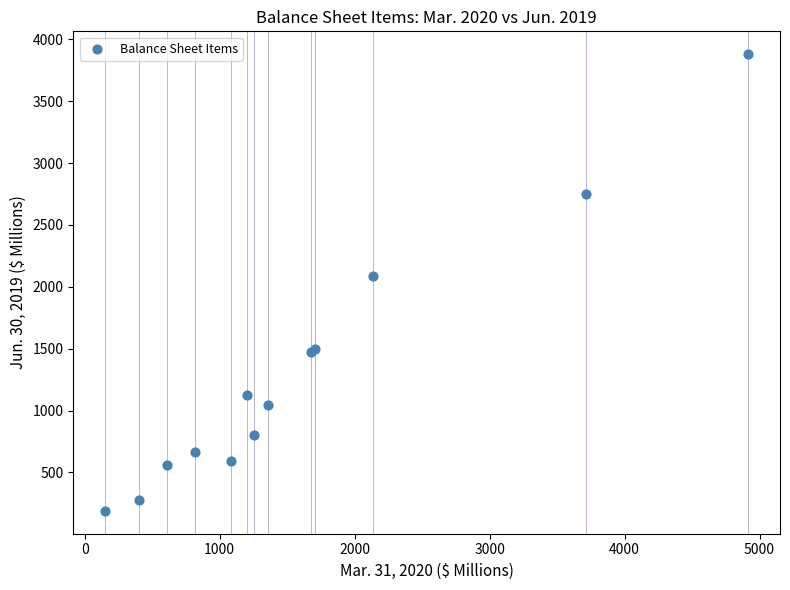

What Y value in the scatter plot is closest to 2034?

2087.7